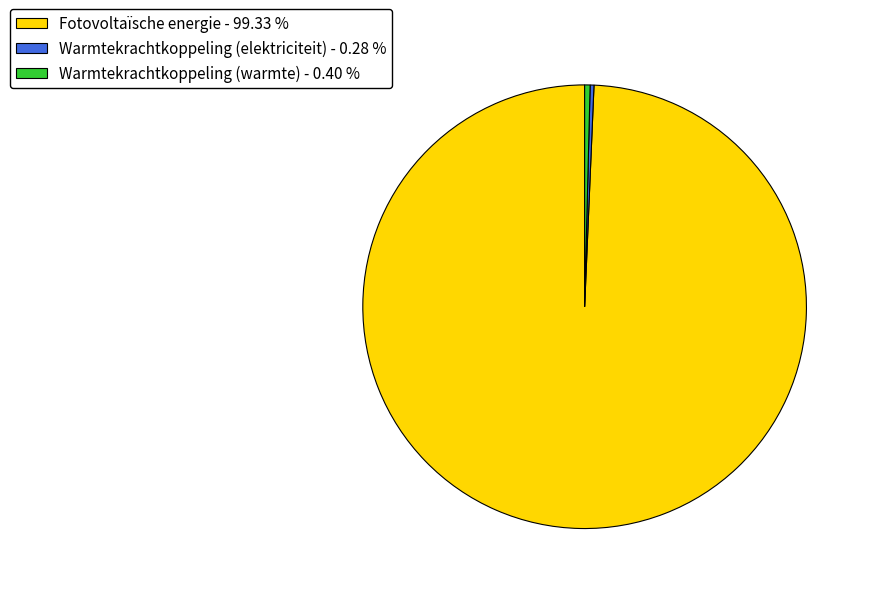

Which has a higher value, Fotovoltaïsche energie - 99.33 % or Warmtekrachtkoppeling (warmte) - 0.40 %?

Fotovoltaïsche energie - 99.33 %